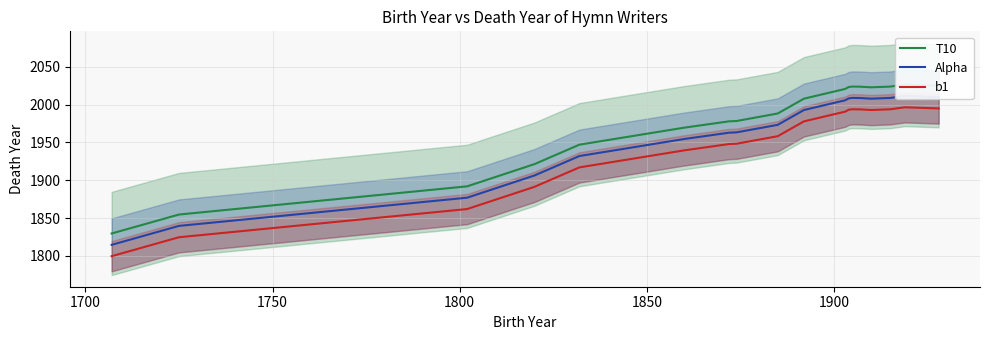

What is the highest value of the b1 series?

1996.5